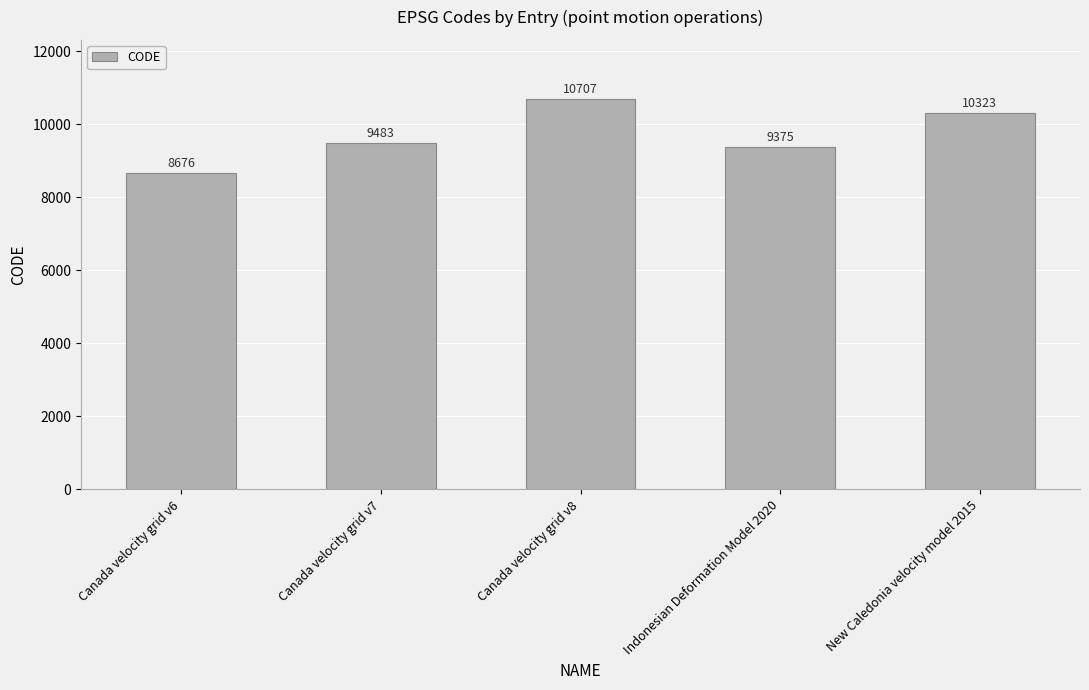

Are the bars horizontal?

No